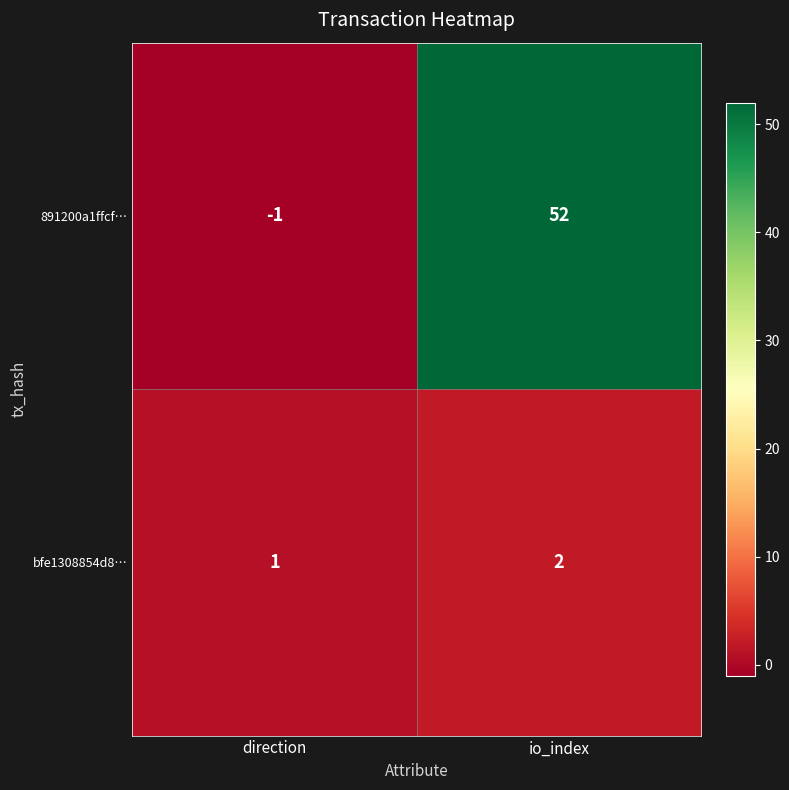

Which series has the largest total across all categories?

891200a1ffcf…